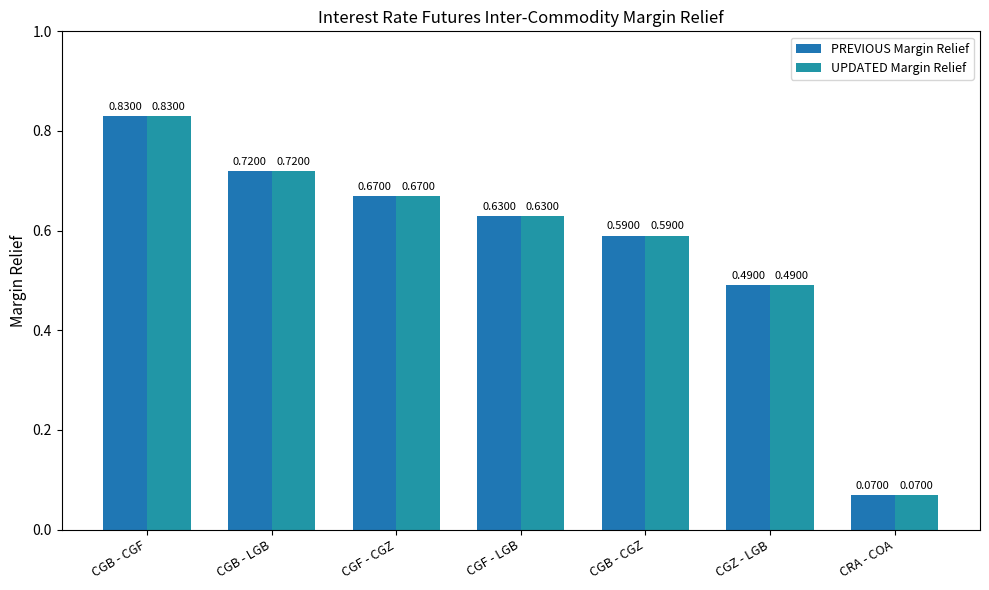

What is the sum of all UPDATED Margin Relief values?

4.0